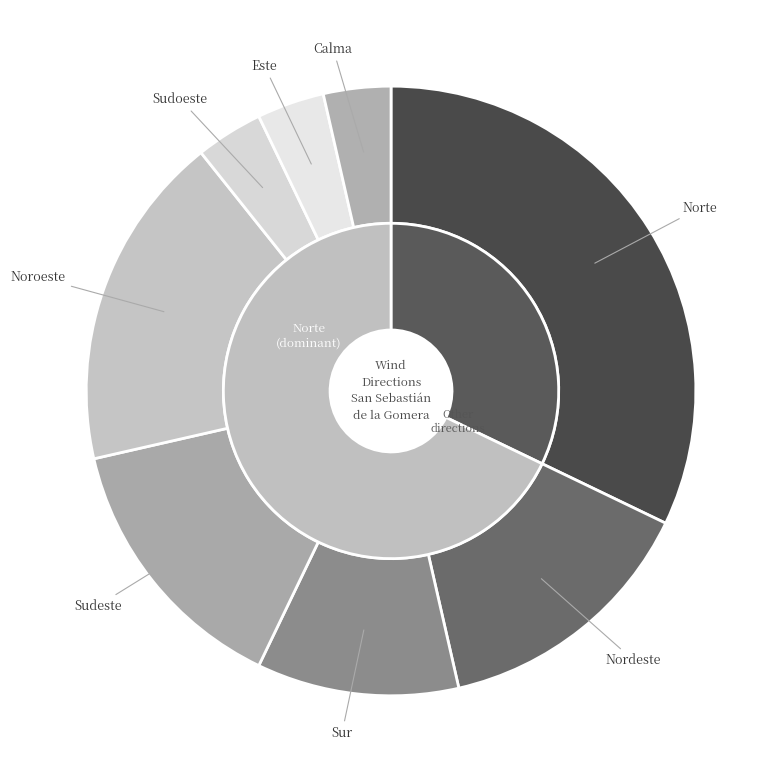

What is the smallest slice in the pie chart?

Sudoeste